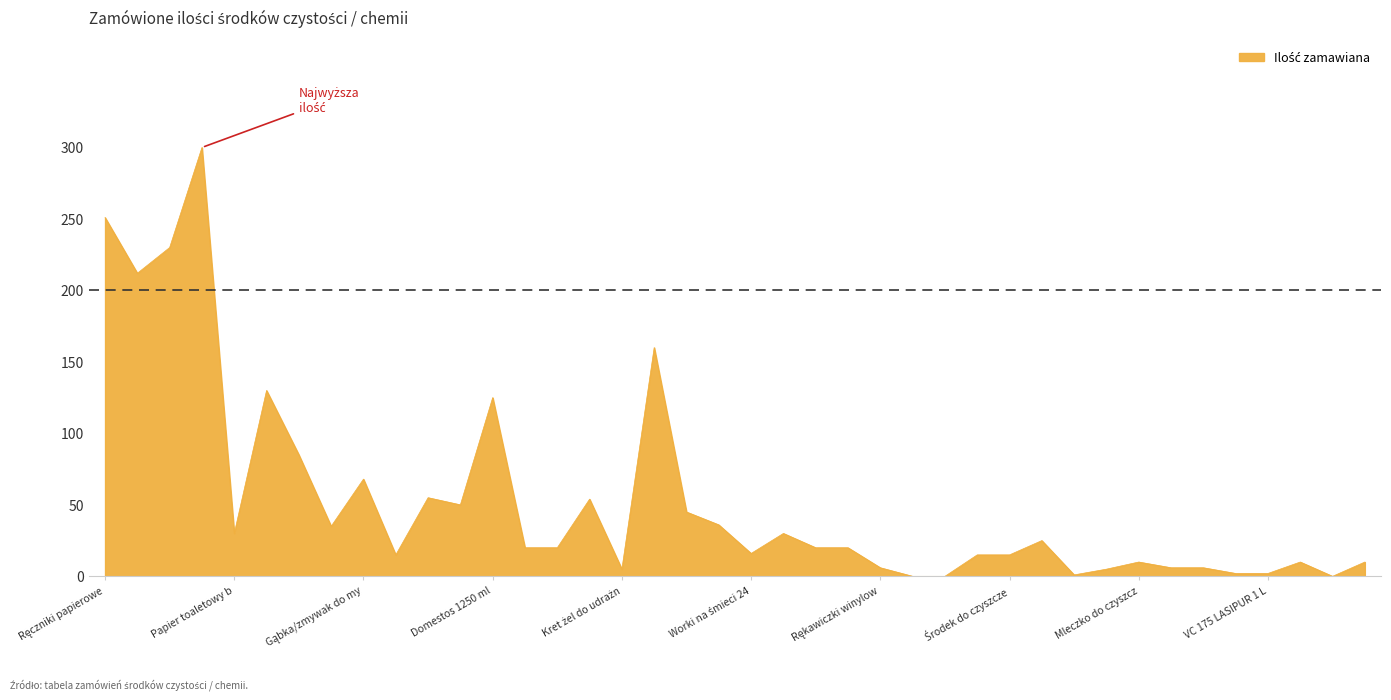

Count the number of data series in this chart.

1